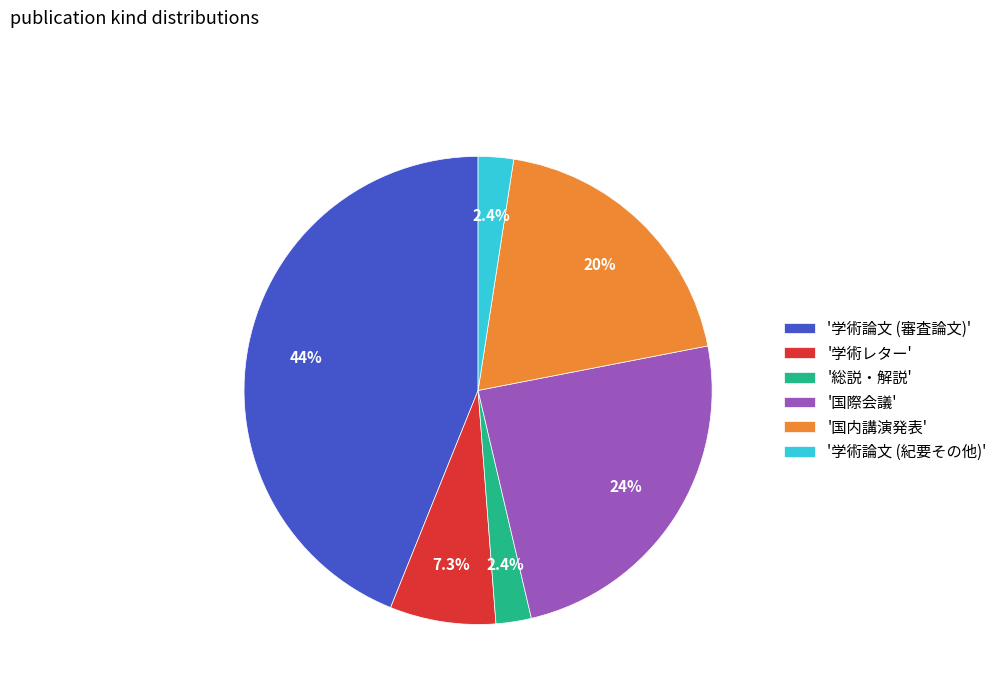

What is the ratio of the value at '学術レター' to the value at '国内講演発表'?

0.4